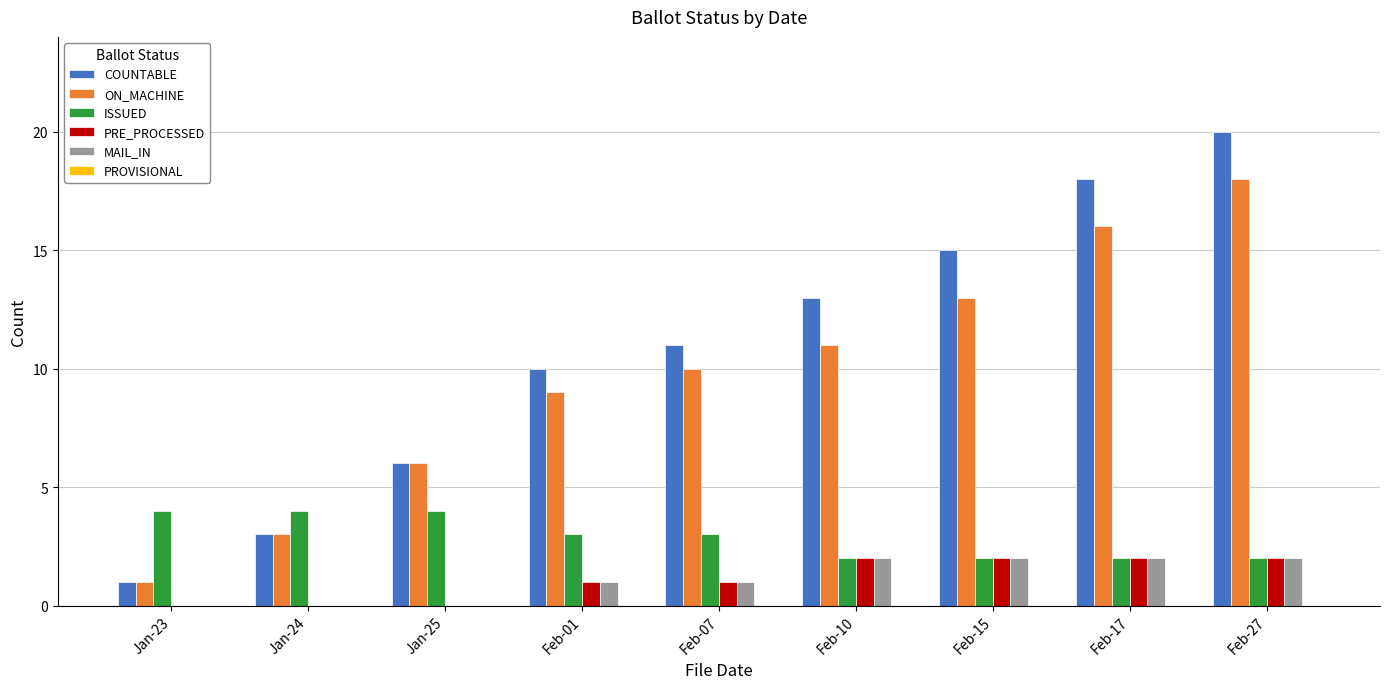

Between Feb-01 and Feb-27, which series saw the biggest shift?

COUNTABLE